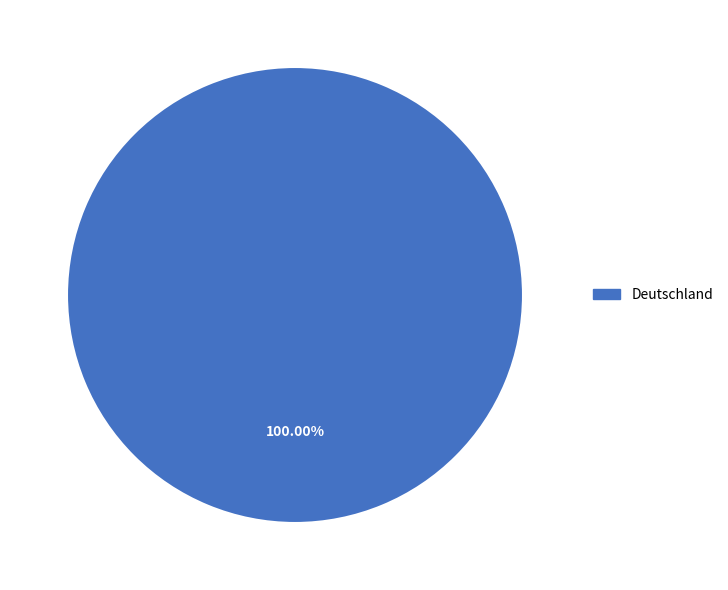

Is there any slice that represents more than half of the pie?

Yes